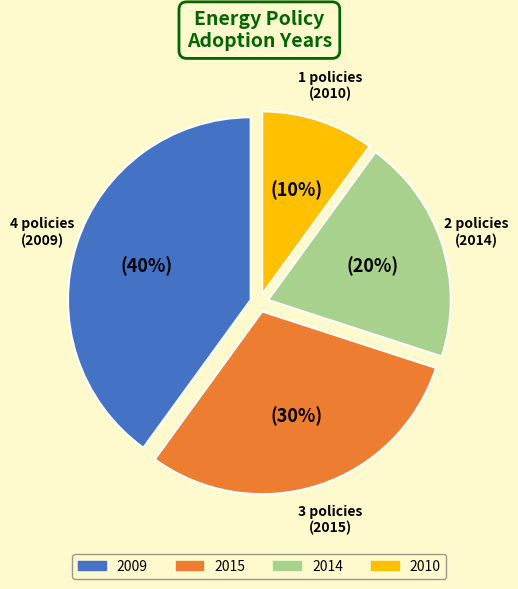

Combined, do 2009 and 2015 account for over 50%?

Yes